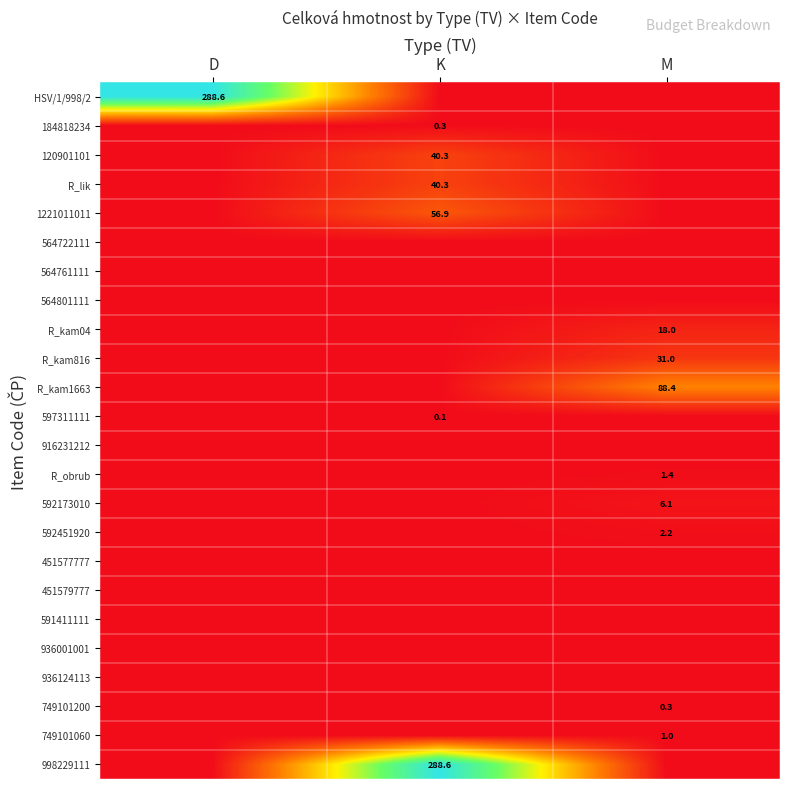

The 120901101 series shows 40.3 at K. True or false?

True